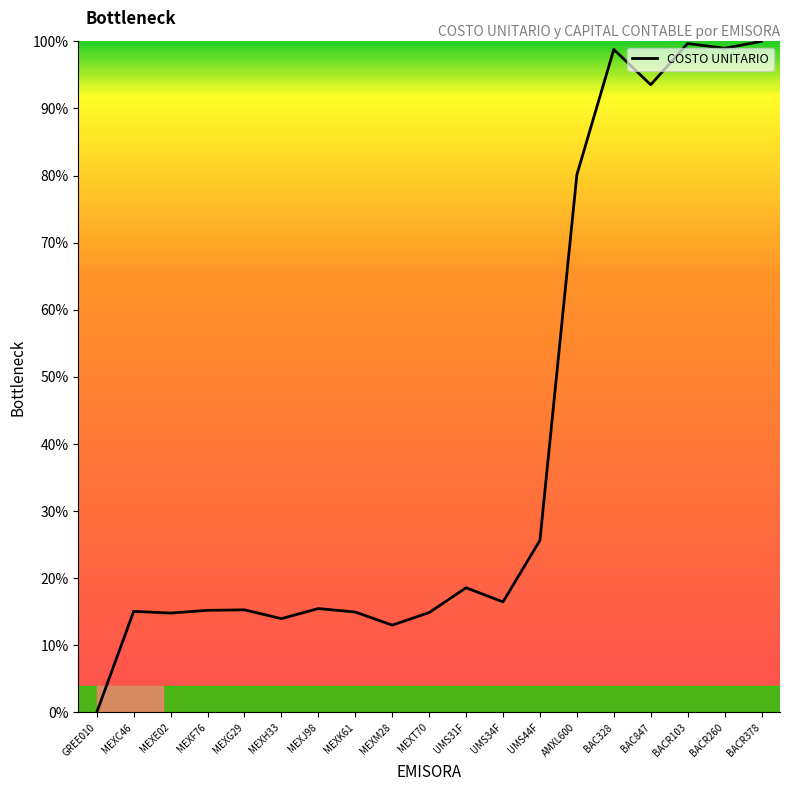

List the labels in order of value, largest first.

BACR378, BACR103, BACR260, BAC328, BAC847, AMXL600, UMS44F, UMS31F, UMS34F, MEXJ98, MEXG29, MEXF76, MEXC46, MEXK61, MEXT70, MEXE02, MEXH33, MEXM28, GREE010